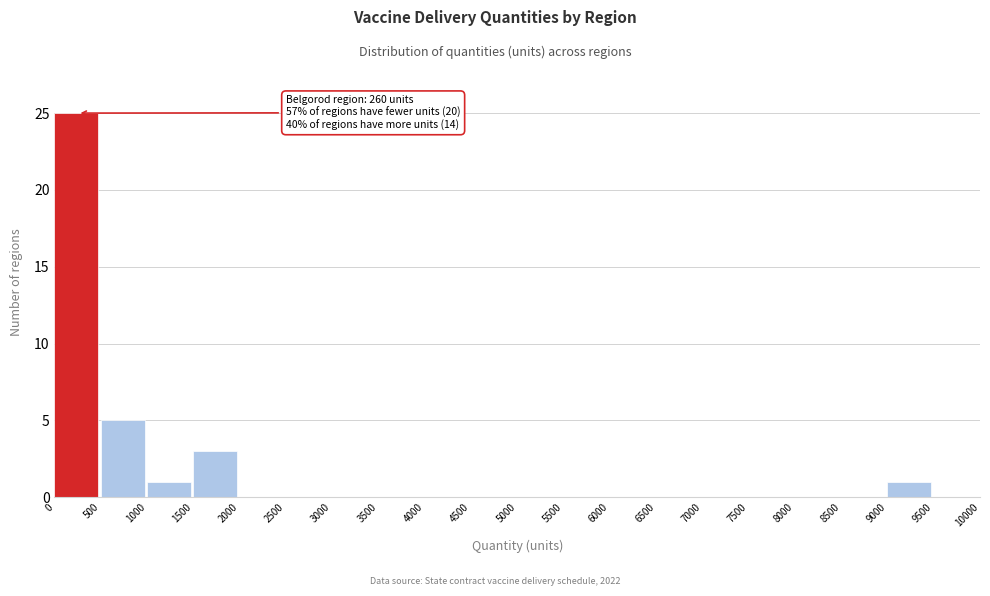

Over which range of the x-axis is the bar tallest?

0 to 500